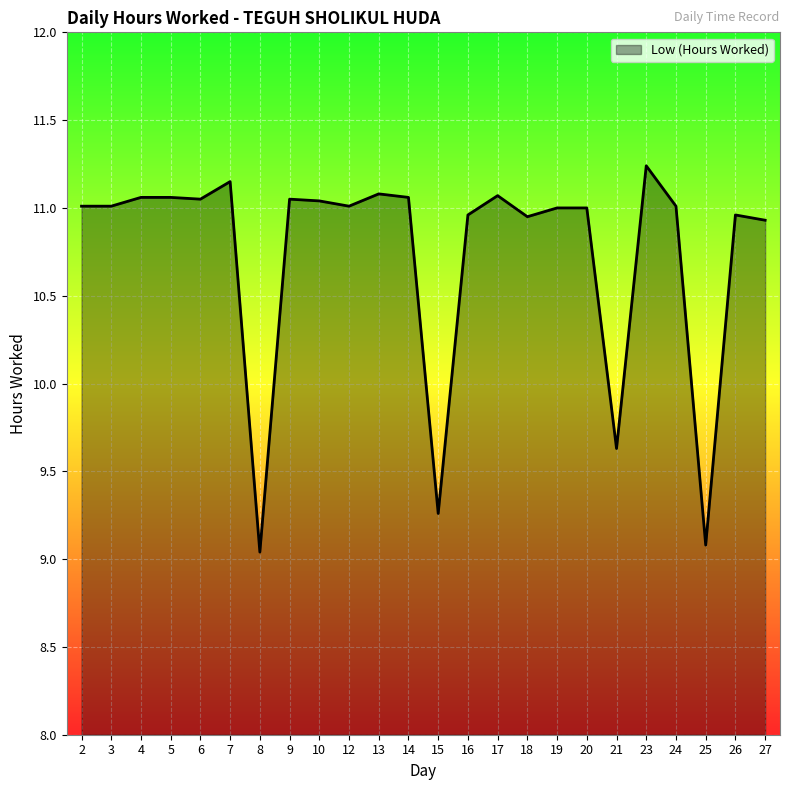

At which label is the value closest to 10?

21